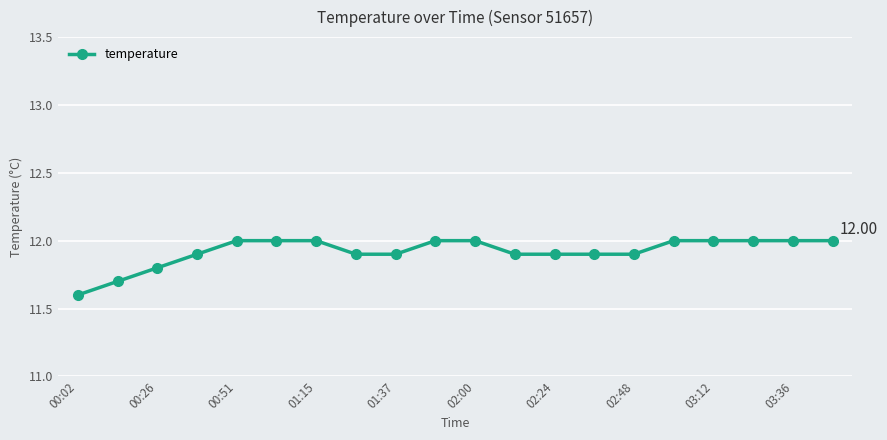

What is the difference between the maximum and second lowest values?

0.3